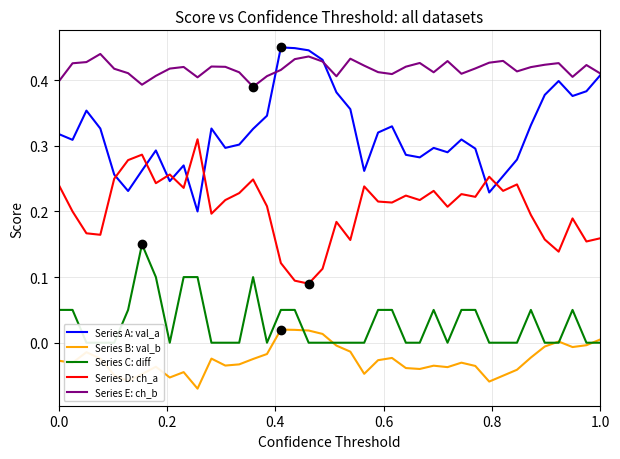

True or false: Series D: ch_a and Series E: ch_b intersect in this chart.

False